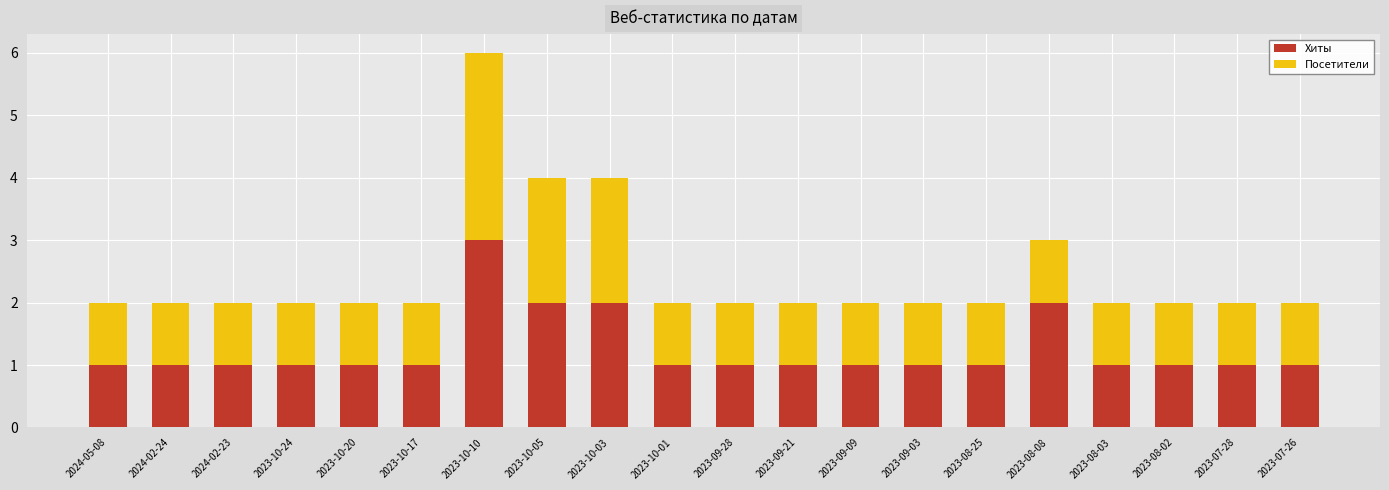

How many bars are there in total?

20